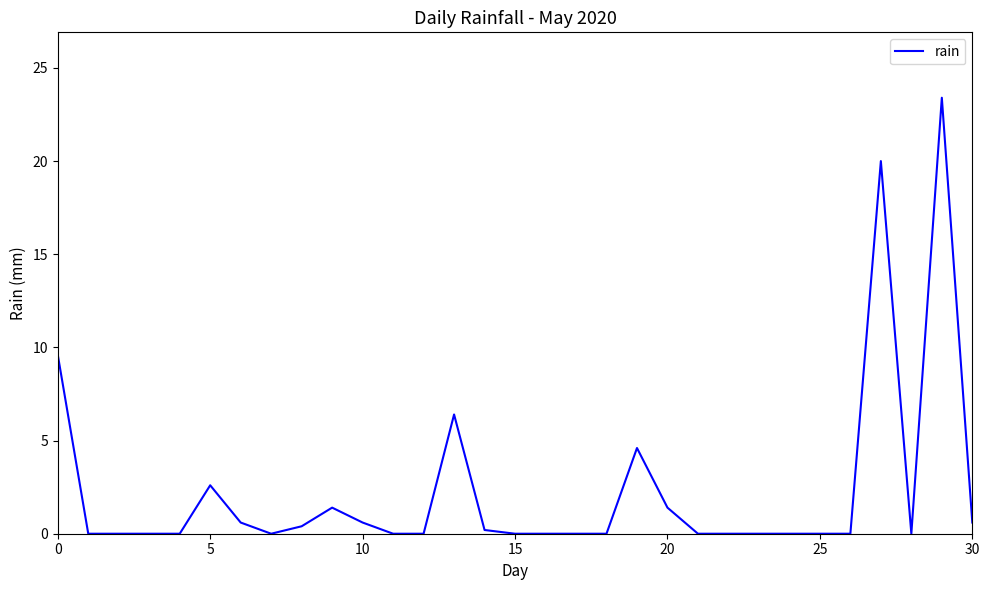

How many lines are shown in the chart?

1